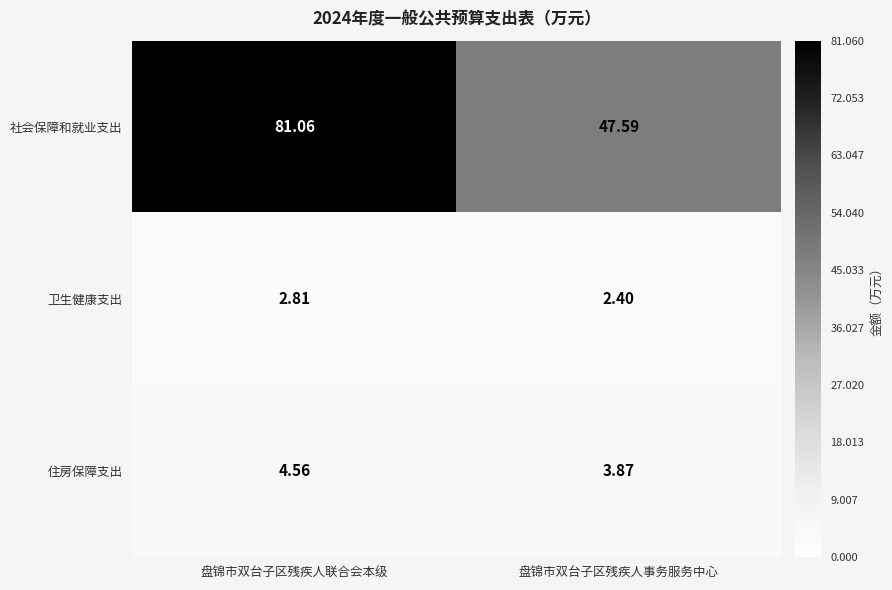

Where is 社会保障和就业支出 nearest to the value 64?

盘锦市双台子区残疾人事务服务中心